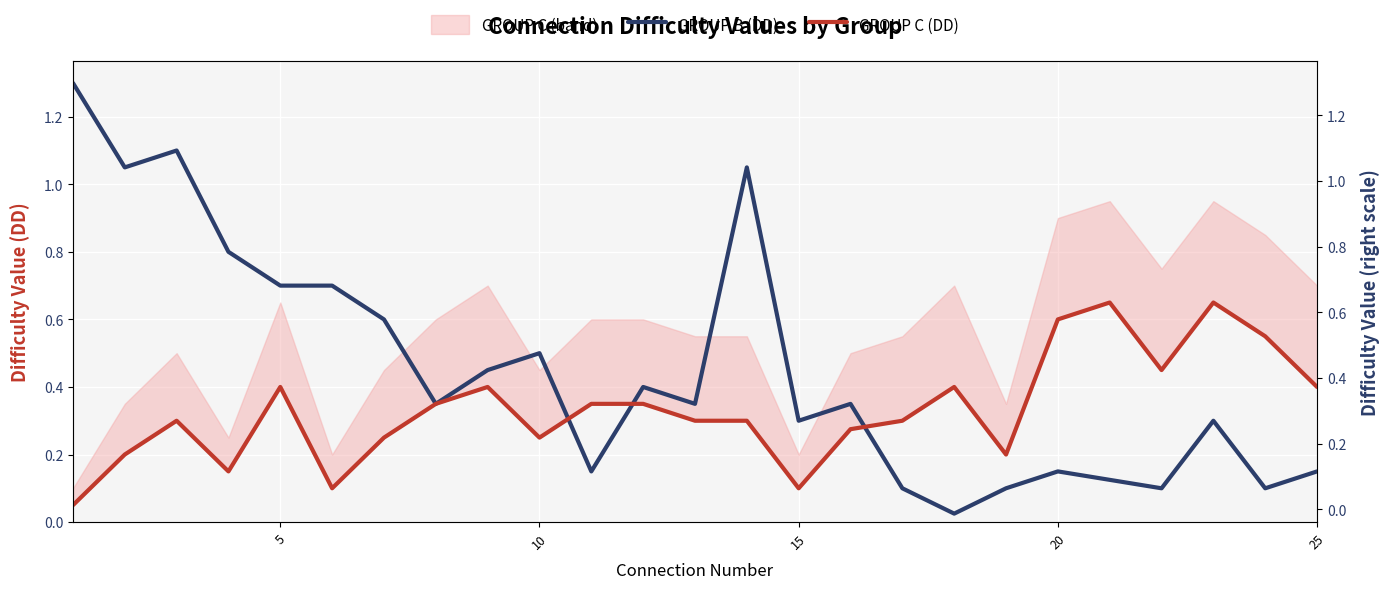

The GROUP B (DD) series shows 0.2 at 7. True or false?

False